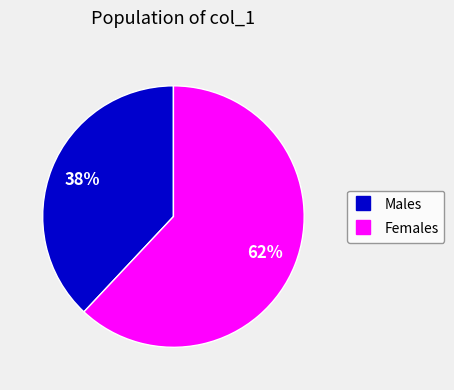

How many slices are in this pie chart?

2